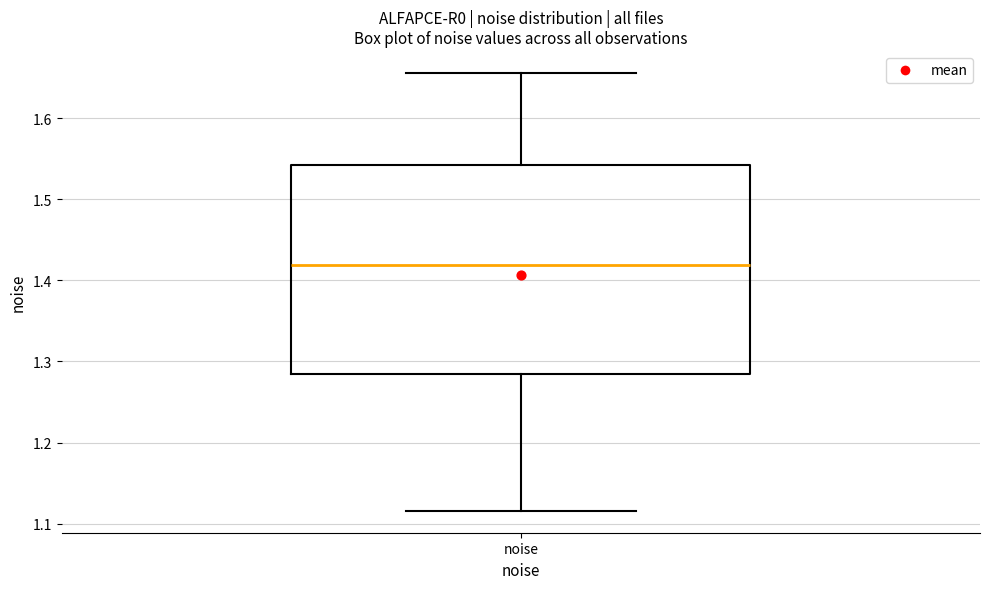

Transcribe this box plot: give where the median line is, the range the box spans, and where the two whiskers end, as read against the y-axis. The values are not printed on the chart, so give them approximately, as read against the axis.

median 1.42, box 1.28 to 1.54, whiskers 1.12 to 1.66